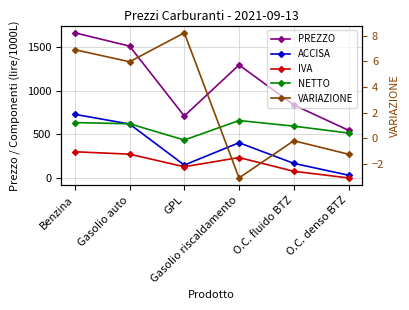

What is the total value across all series at O.C. fluido BTZ?

1671.5